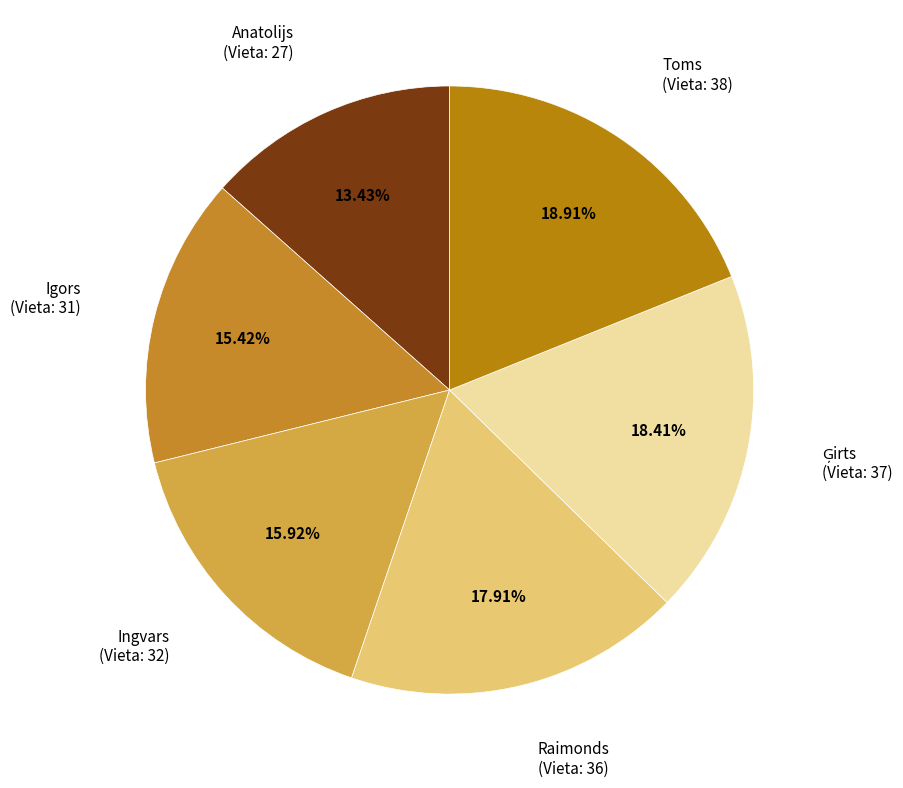

Is there any slice that represents more than half of the pie?

No